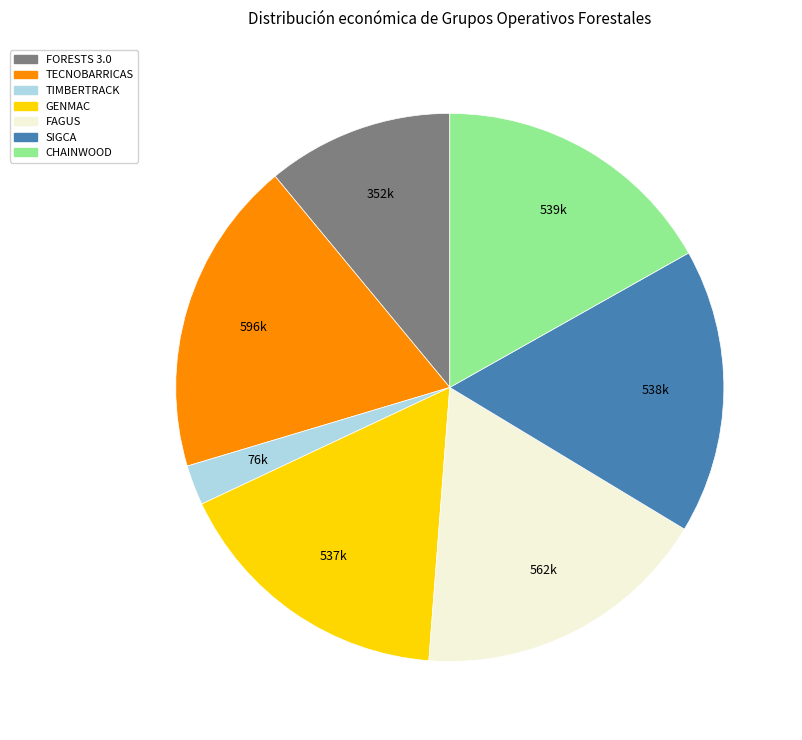

What is the ratio of the value at FAGUS to the value at SIGCA?

1.0